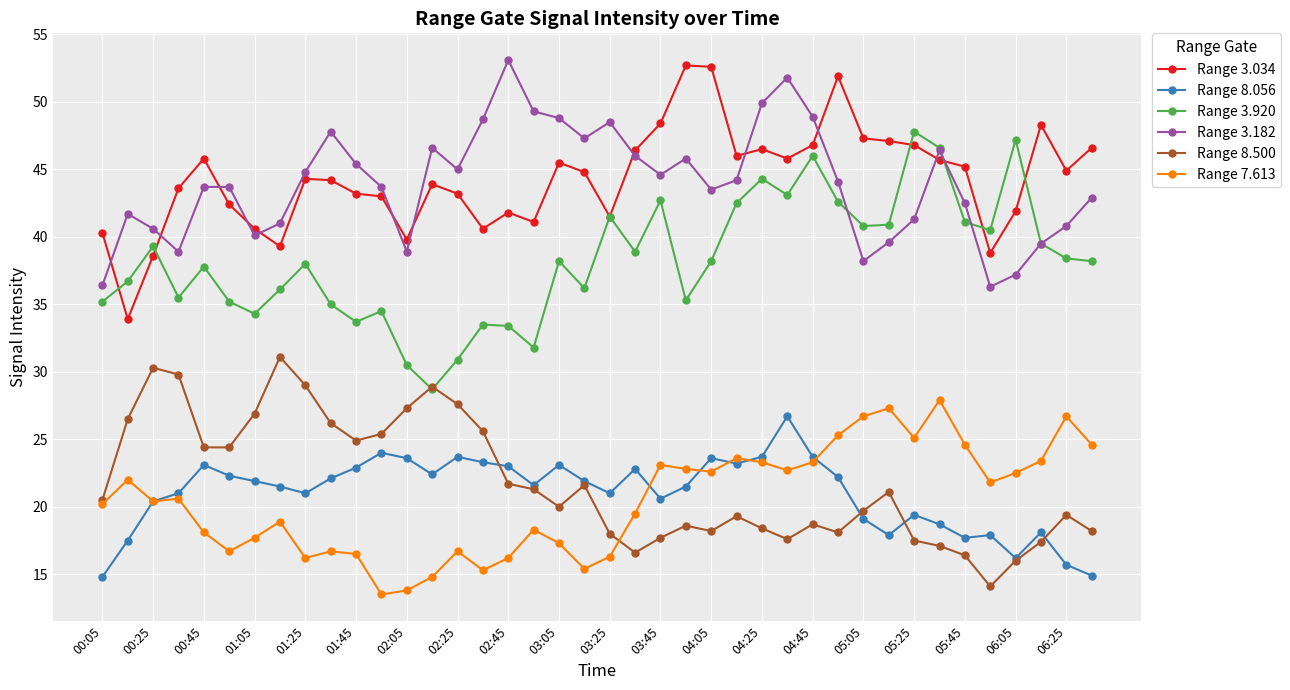

What is the highest value of the Range 8.500 series?

31.1